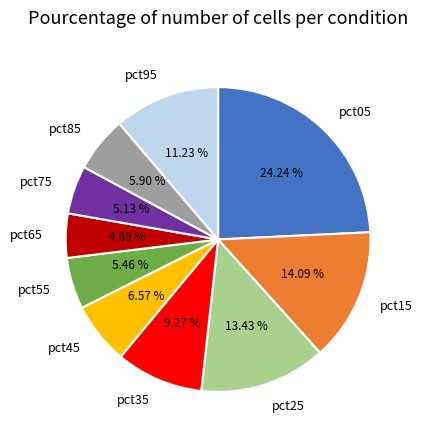

Is it true that pct65 is 5% of the pie?

True